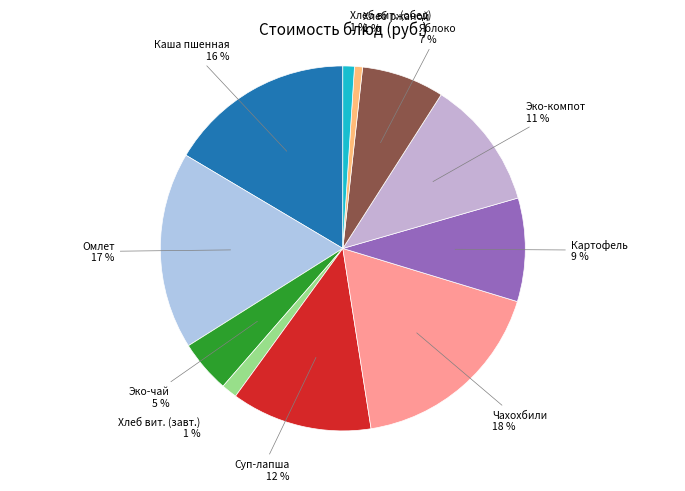

Count the number of slices in the pie.

11